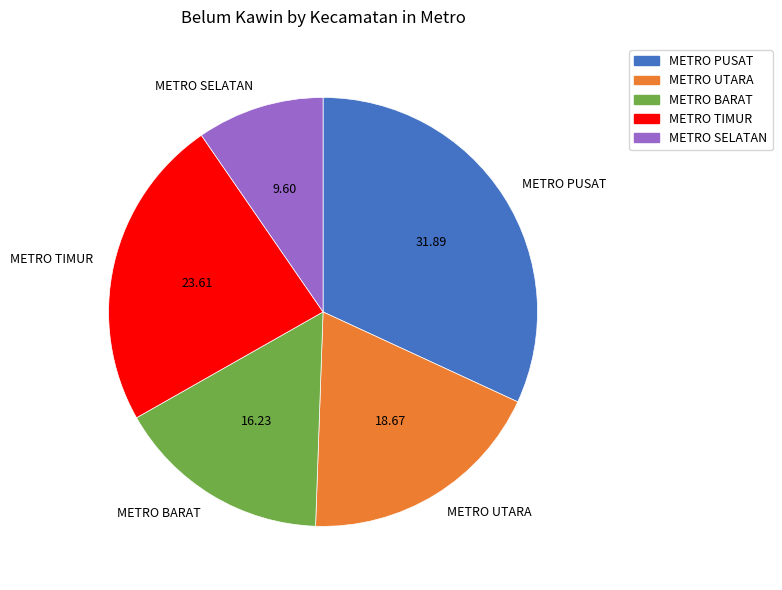

Combined, do METRO UTARA and METRO BARAT account for over 50%?

No